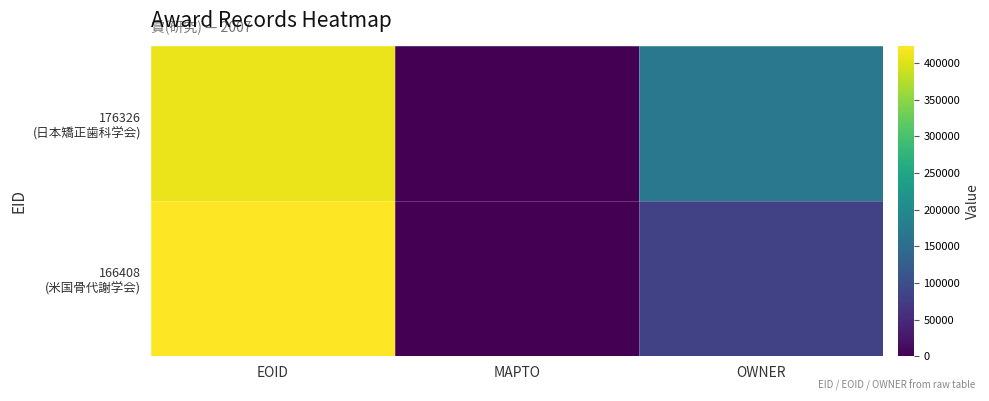

Rank the series at MAPTO from lowest to highest value.

176326 (日本矯正歯科学会), 166408 (米国骨代謝学会)